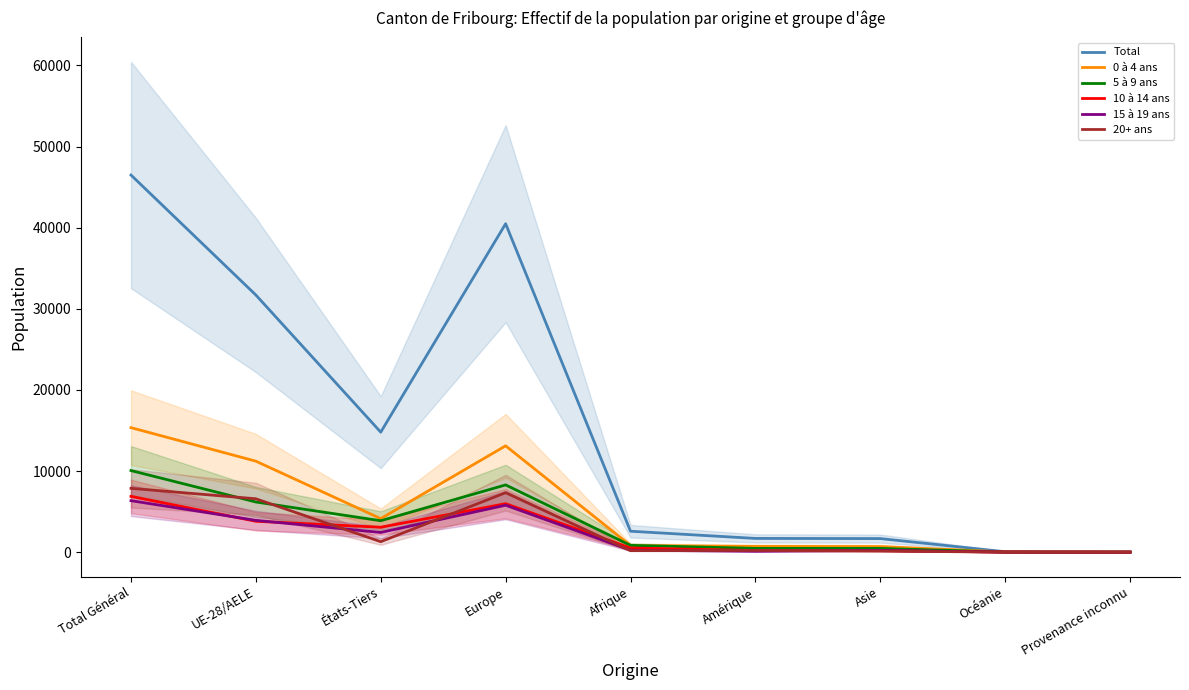

The 5 à 9 ans series shows 5156 at Europe. True or false?

False